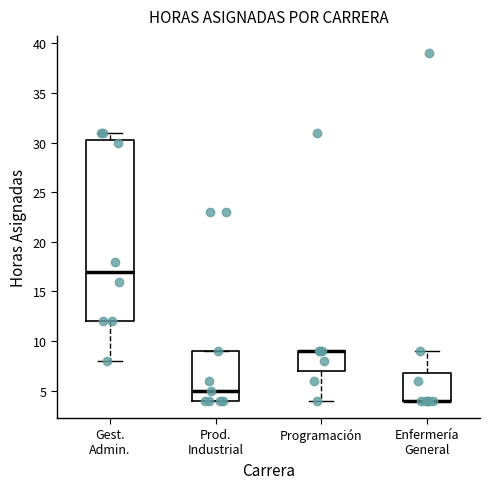

Reading left to right, read every box against the y-axis: the position of its median line, the range the box covers, and the ends of its whiskers. The values are not printed on the chart, so give them approximately, as read against the axis.

Gest. Admin.: median 17.0, box 12.0 to 30.5, whiskers 8.0 to 31.0
Prod. Industrial: median 5.0, box 4.0 to 9.0, whiskers 4.0 to 9.0
Programación: median 9.0 (drawn on the box's upper edge), box 7.0 to 9.0, whiskers 4.0 to 9.0
Enfermería General: median 4.0 (drawn on the box's lower edge), box 4.0 to 7.0, whiskers 4.0 to 9.0